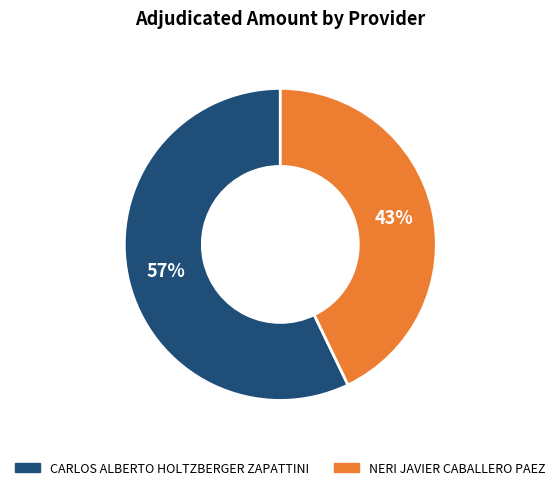

What percentage is the NERI JAVIER CABALLERO PAEZ slice, to the nearest percent?

43%